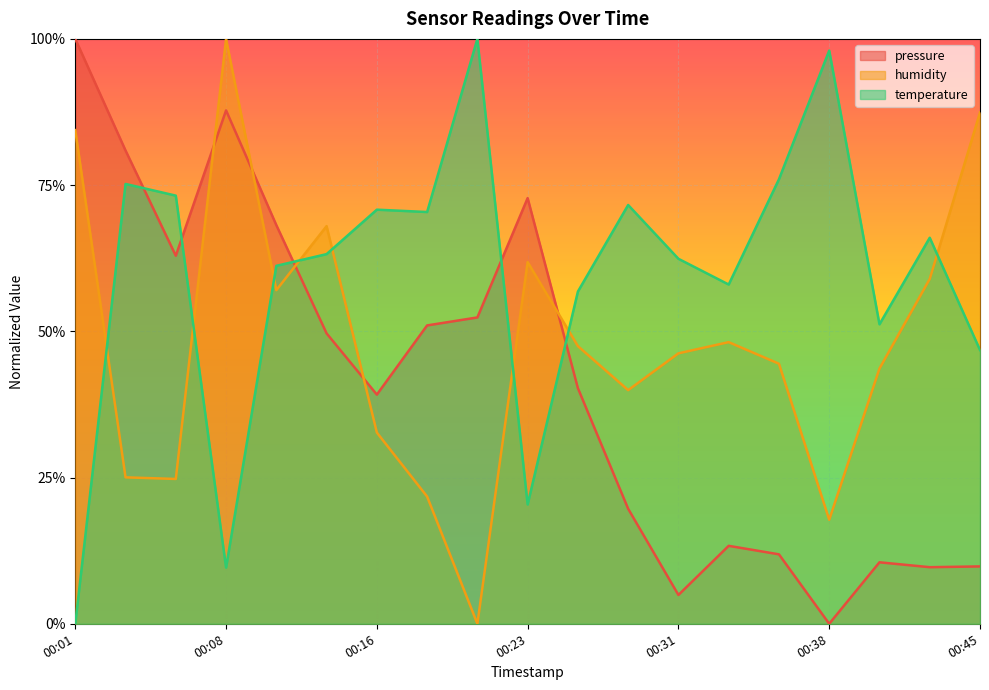

What value does the temperature series have at 00:45?

0.5